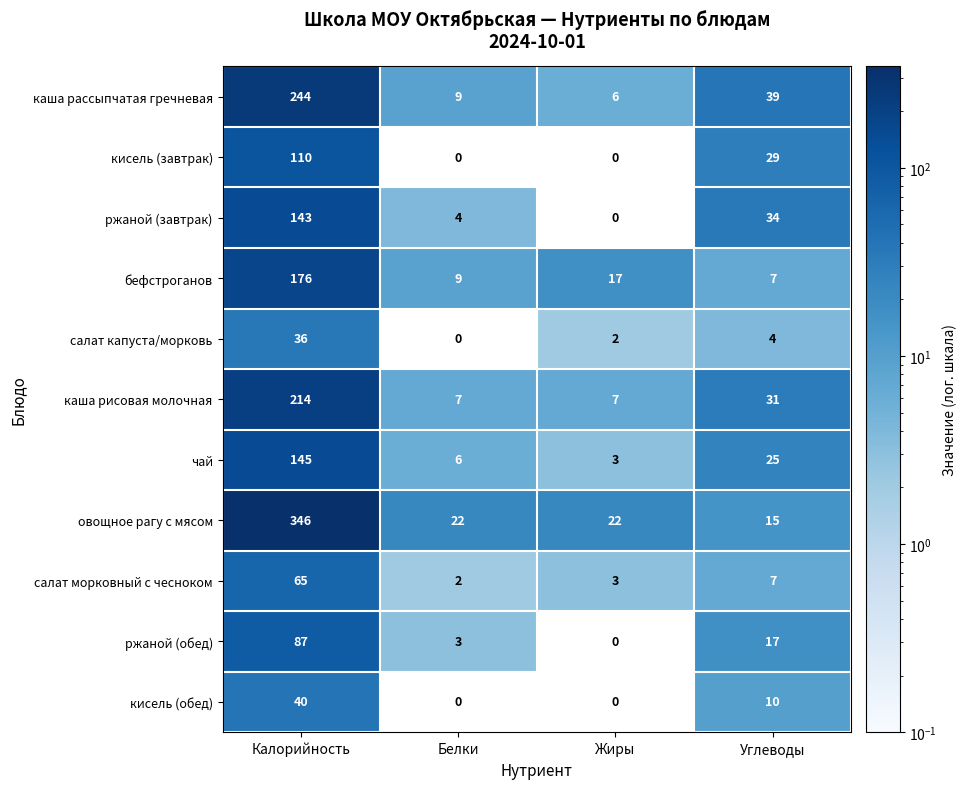

At which category is the sum across all series the highest?

Калорийность